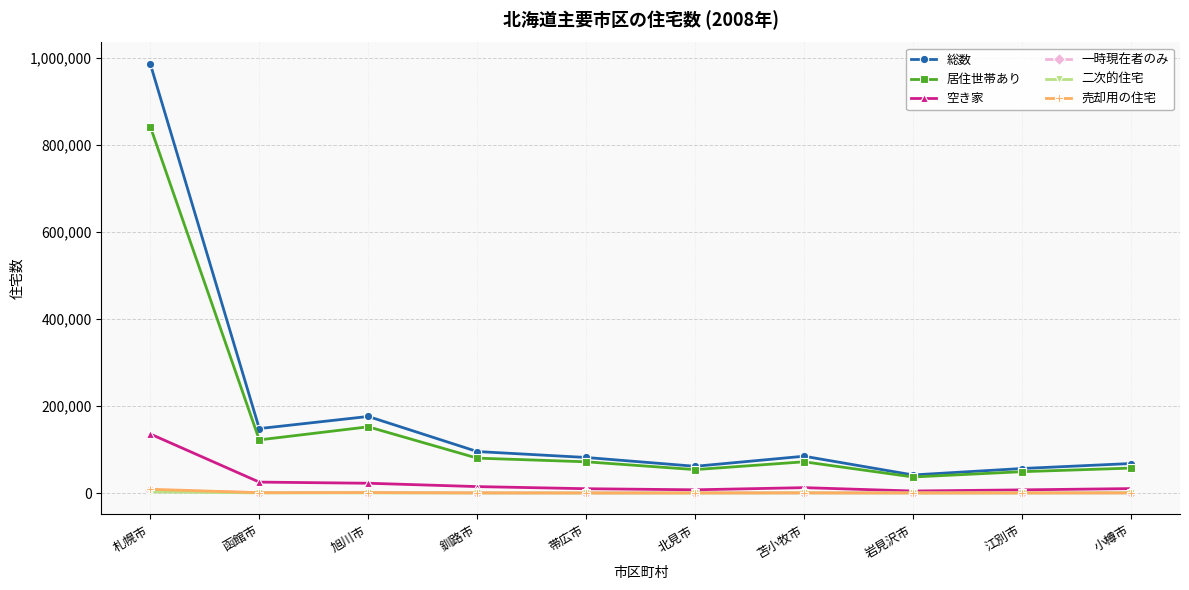

Does the chart display data point markers on the line(s)?

Yes